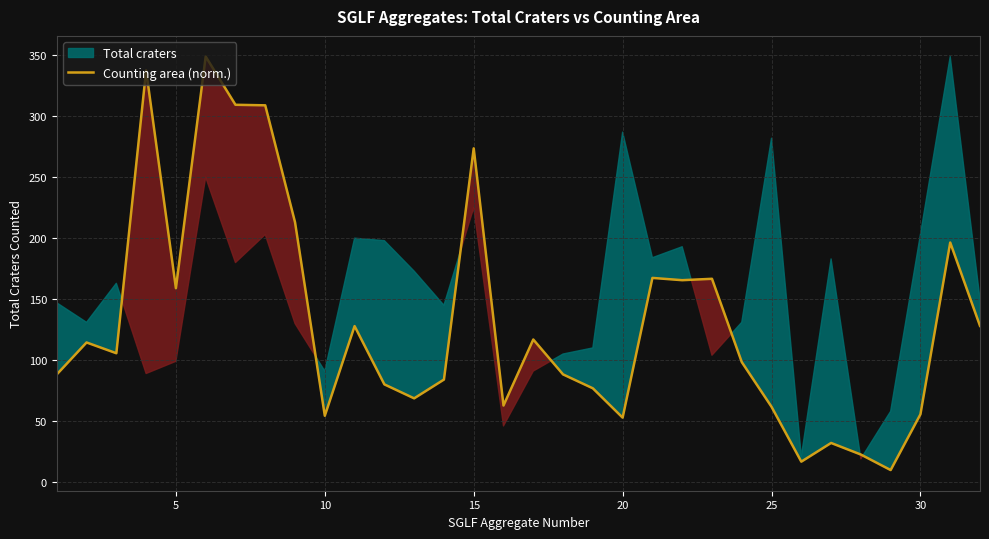

What is the average value?

131.0